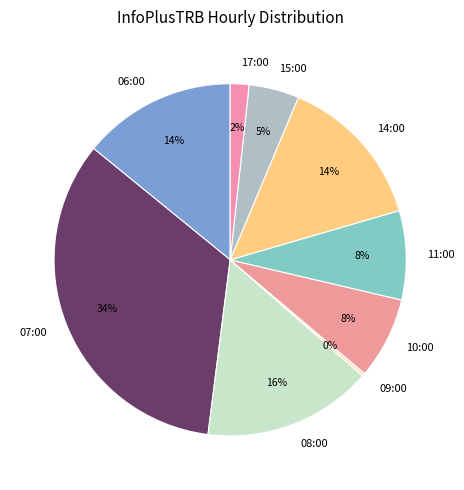

Between 14:00 and 07:00, which is larger?

07:00